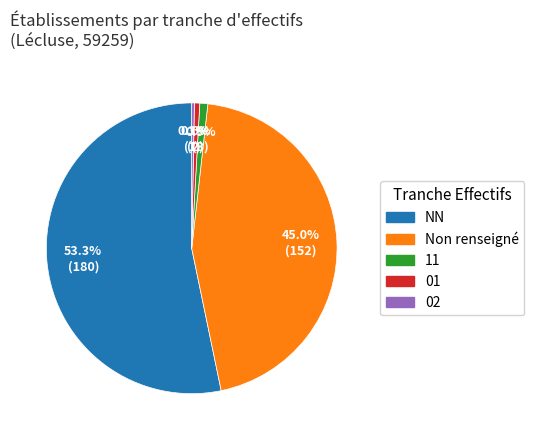

Does any single category account for the majority?

Yes